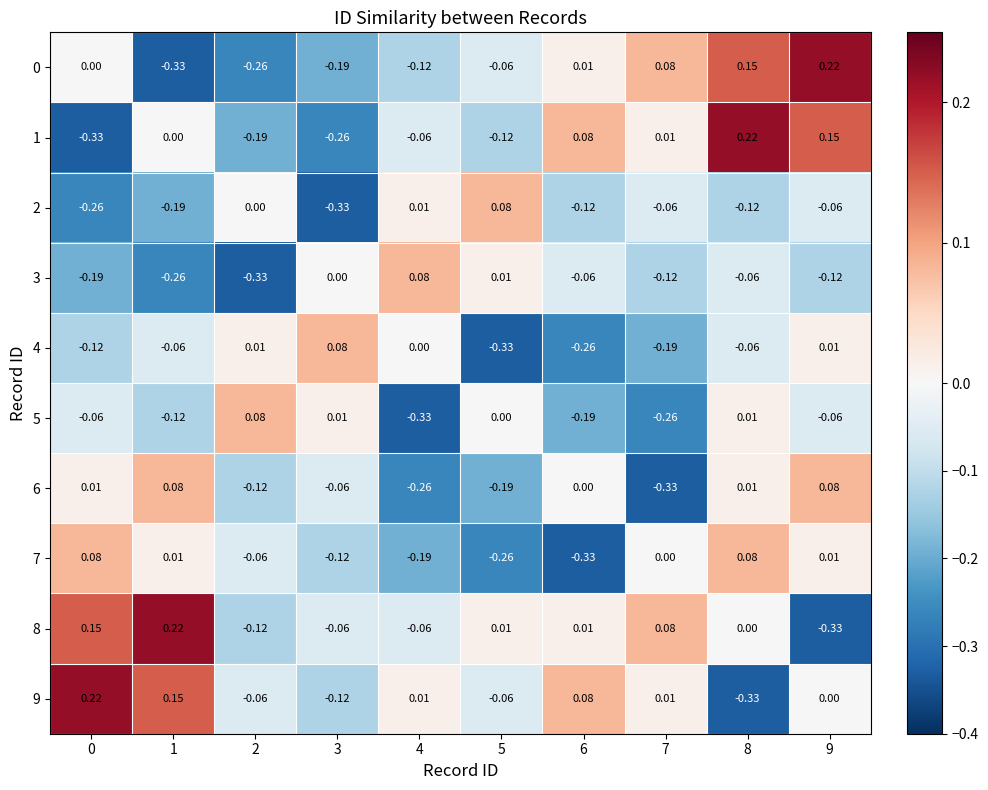

Between 1 and 6, which is larger?

6